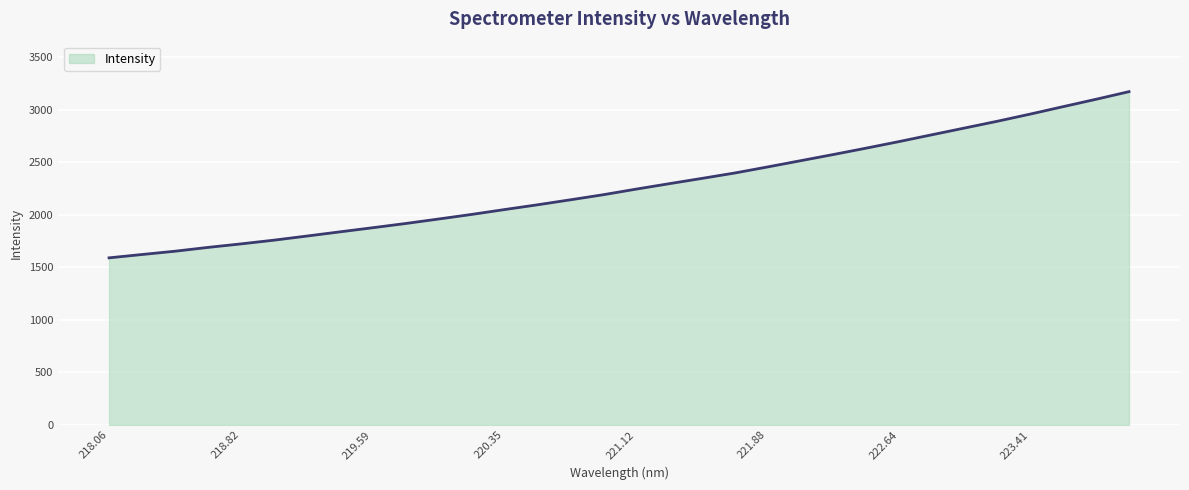

What is the greatest value displayed?

3169.7